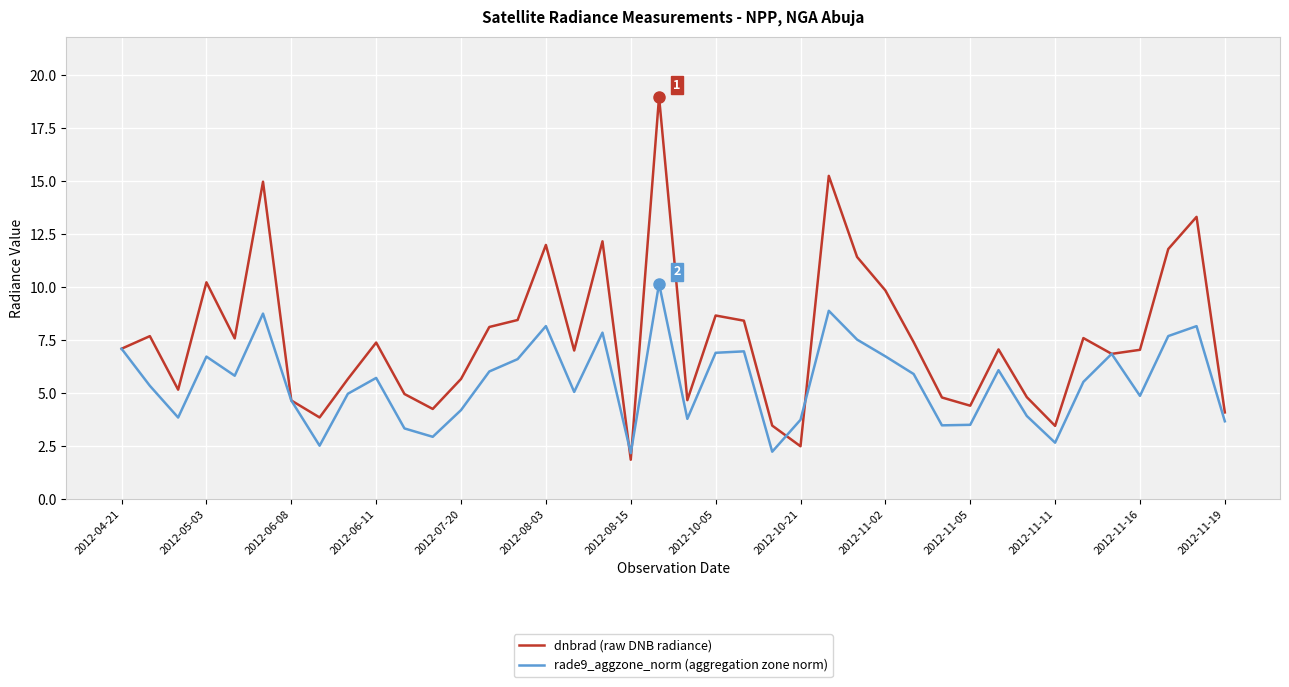

What is the minimum value shown in the chart?

1.8